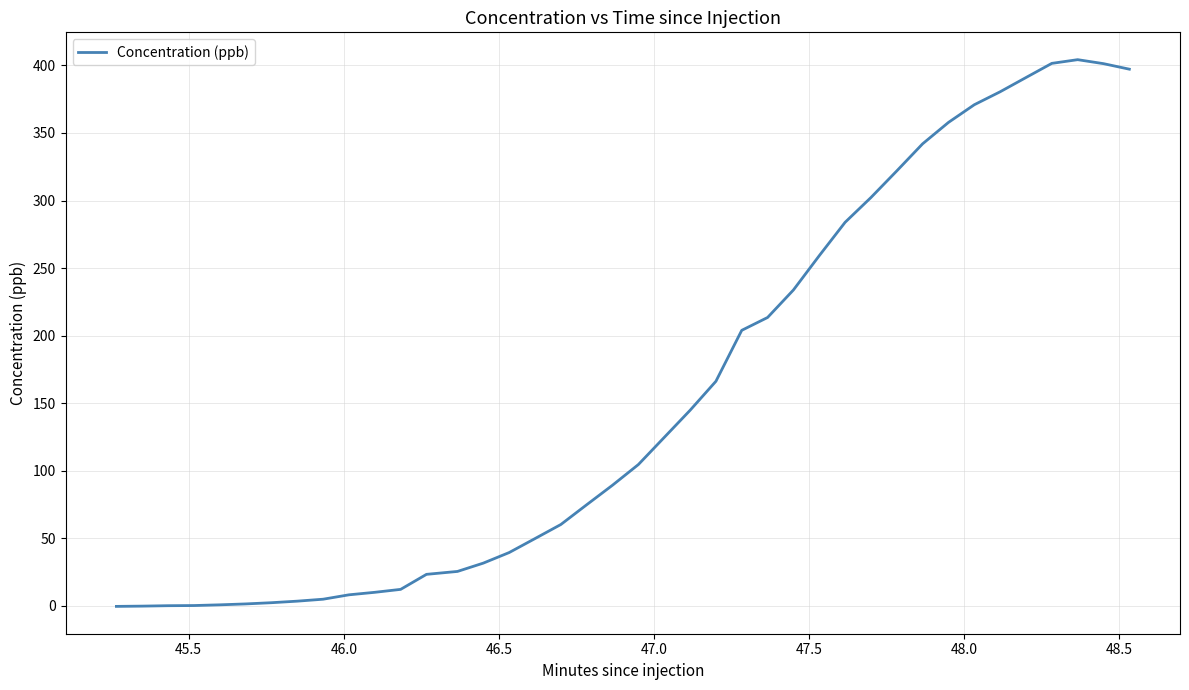

What is the greatest value displayed?

404.3